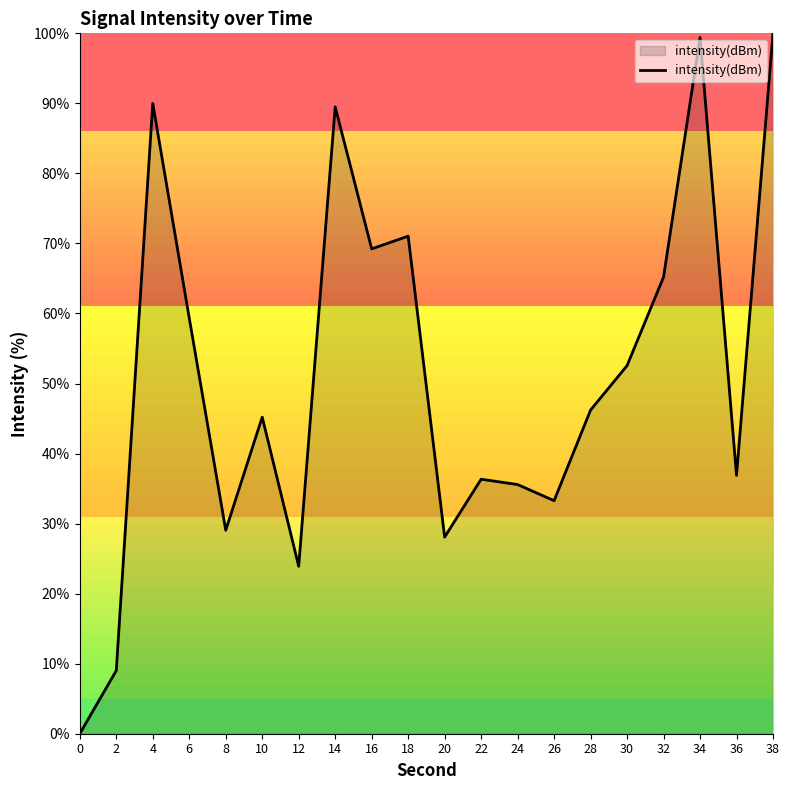

Is it true that the value at 36 is 36.9?

True